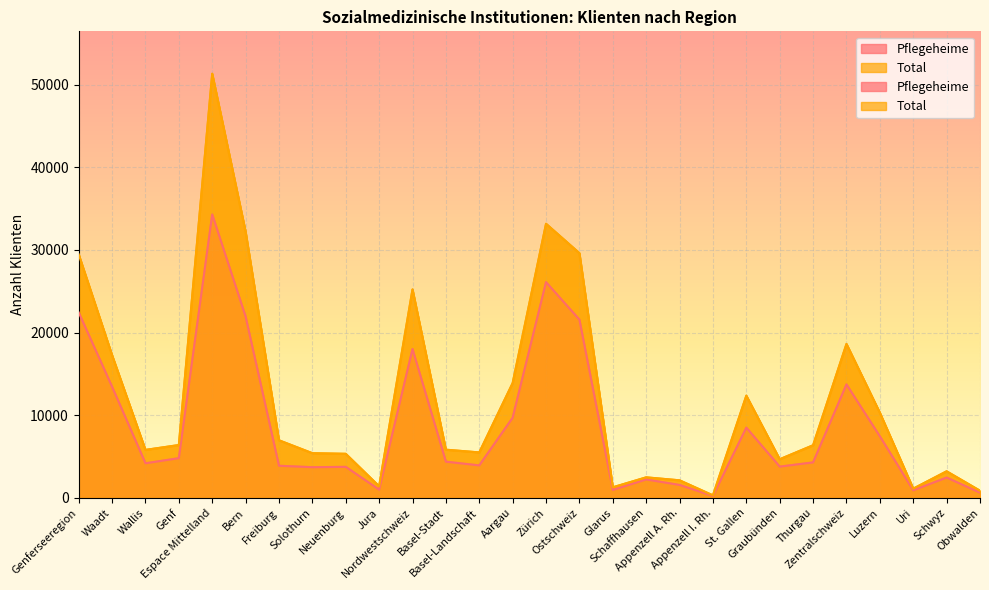

At which category does Pflegeheime reach its first local peak?

Espace Mittelland